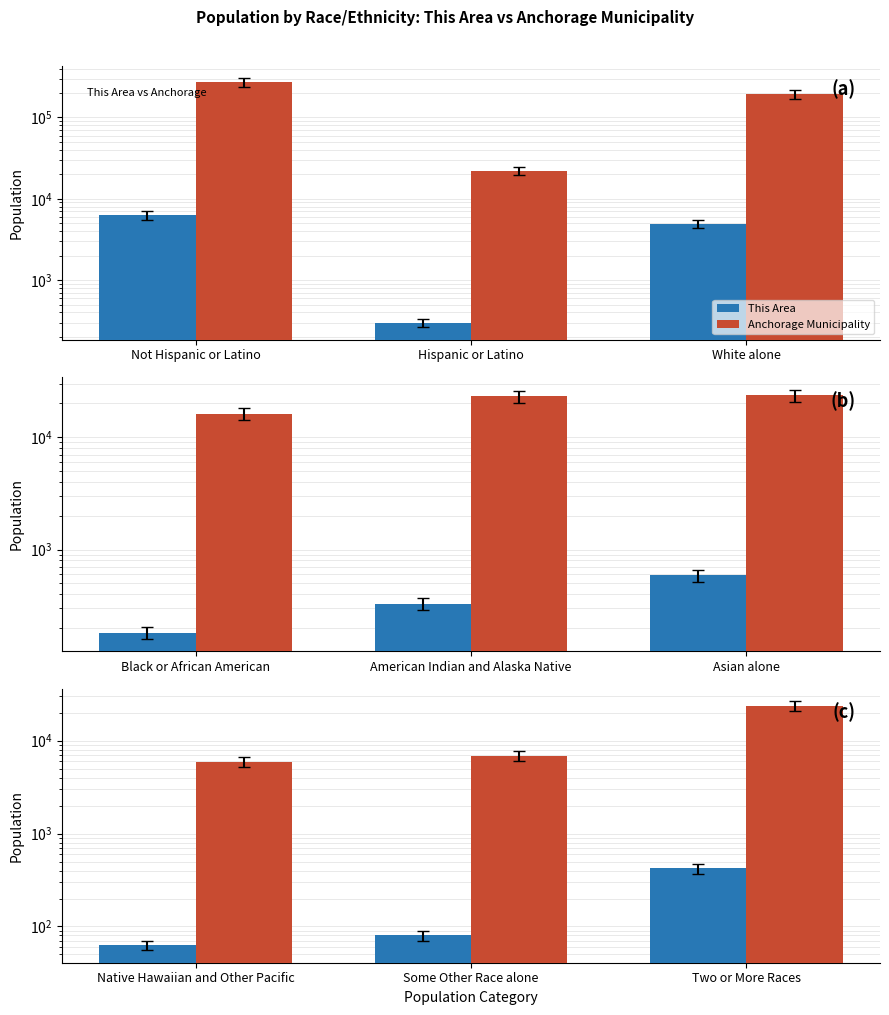

Where is This Area nearest to the value 242?

Some Other Race alone